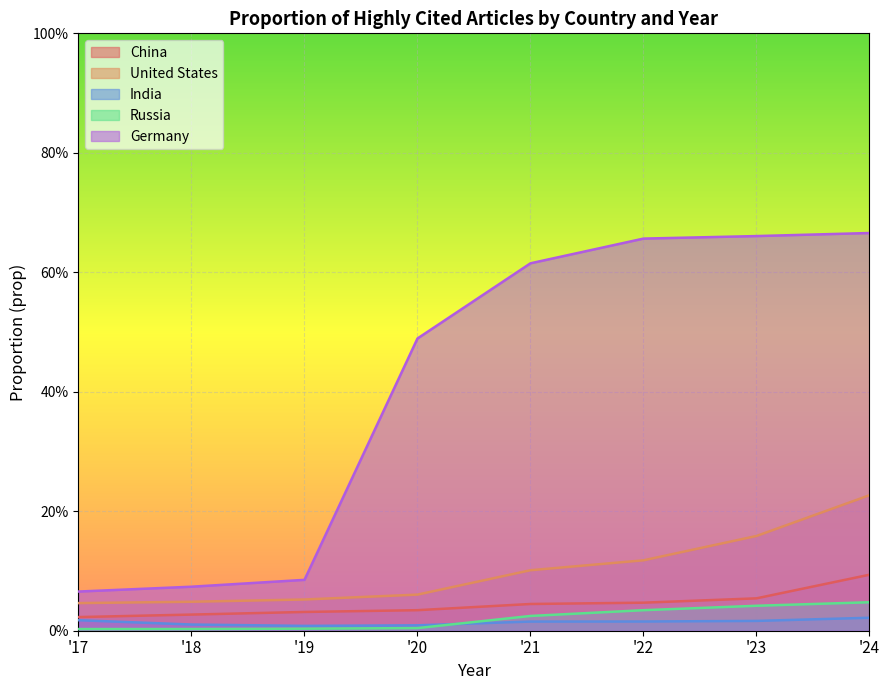

True or false: India and United States intersect in this chart.

False